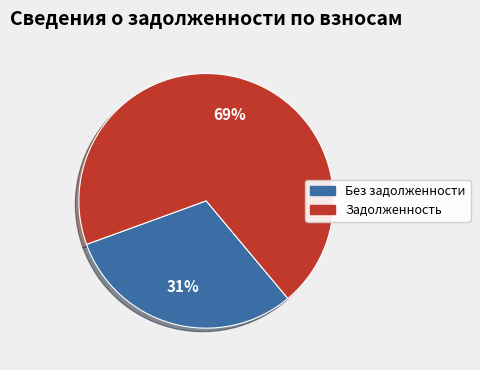

Is there a majority slice in this chart?

Yes